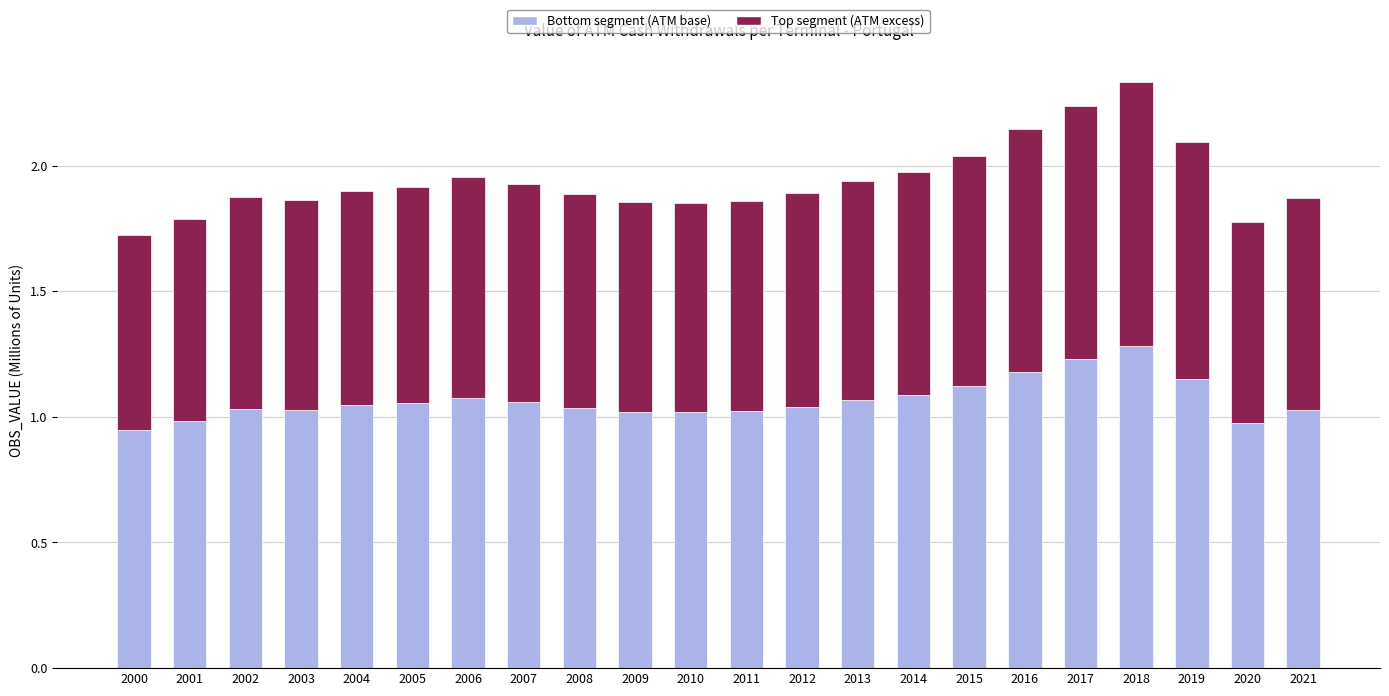

At which category is the sum across all series the highest?

2018